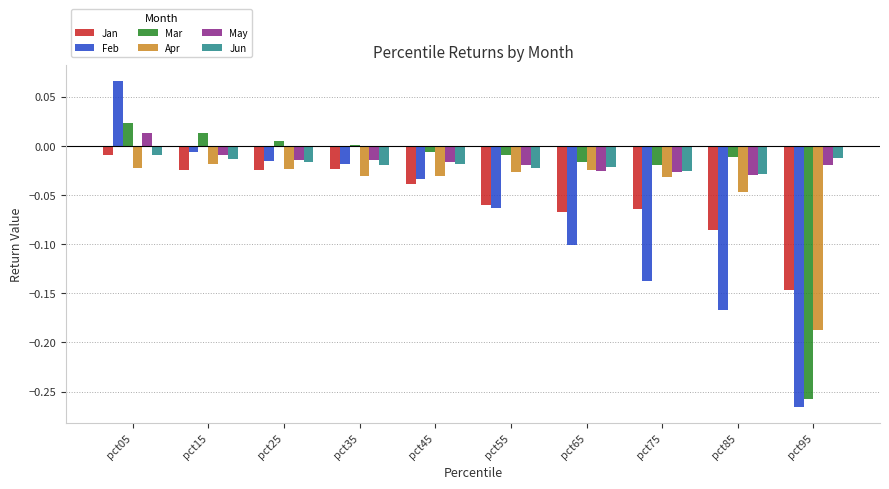

Which series changed the most between pct15 and pct45?

Feb